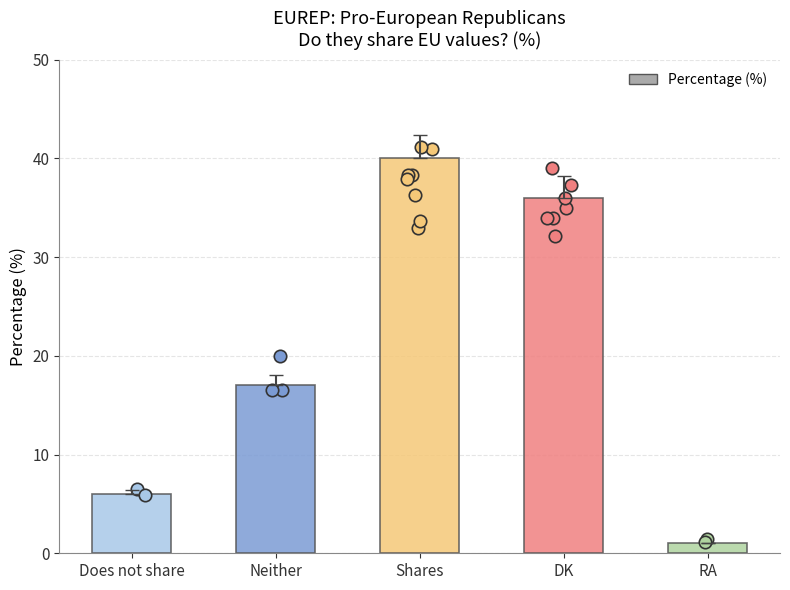

Which has a higher value, DK or Does not share?

DK